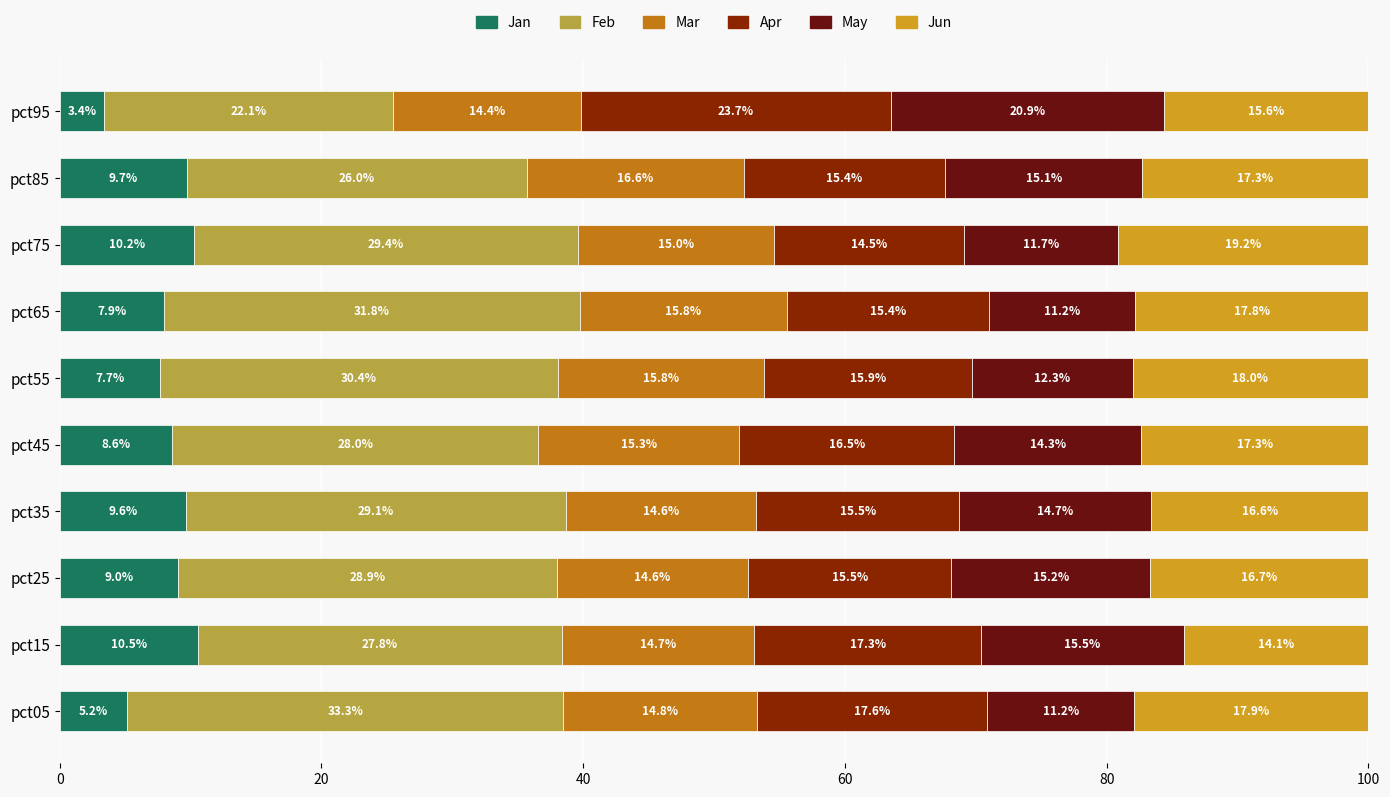

What value does the Jan series have at pct55?

7.7